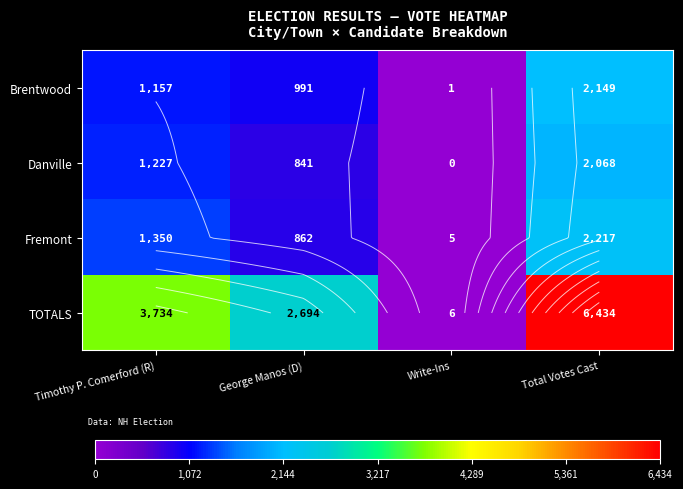

Which series changed the most between George Manos (D) and Write-Ins?

TOTALS